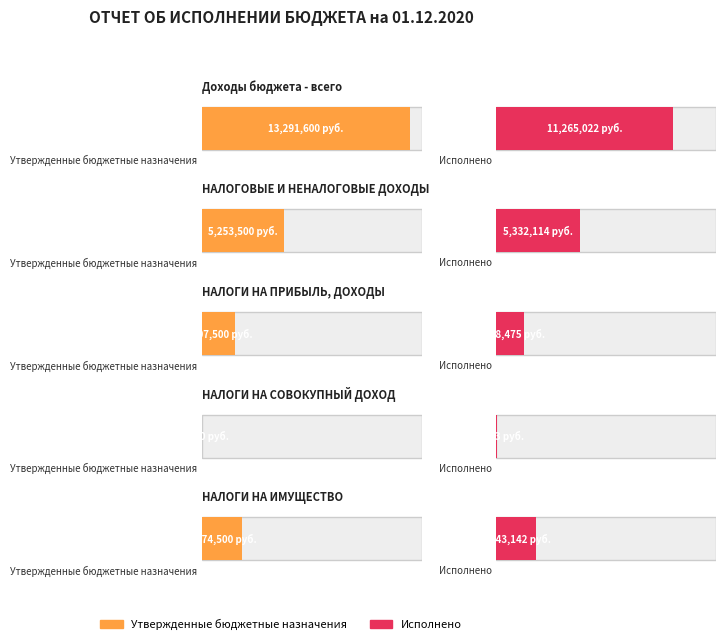

Reading left to right, list all the values displayed in this chart.

Утвержденные бюджетные назначения: 13291600.0	5253500.0	2107500.0	37000.0	2574500.0
Исполнено: 11265022.0	5332114.0	1768475.3	51002.8	2543141.9